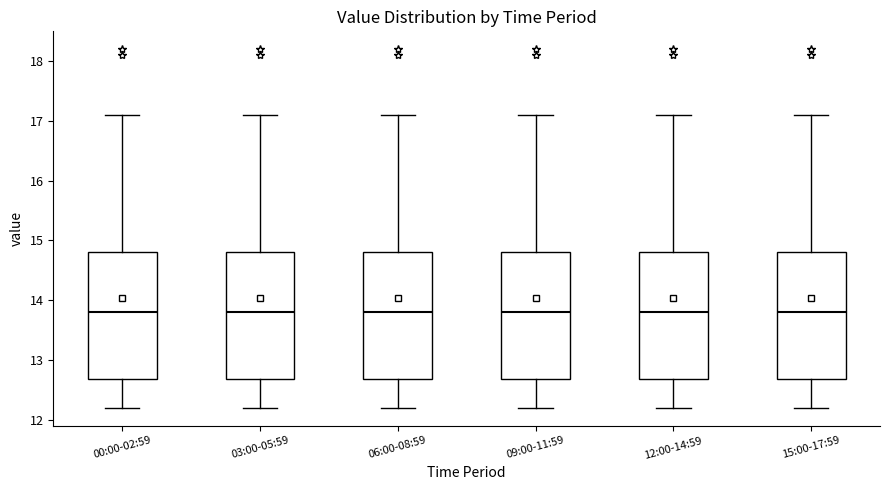

Reading left to right, read every box against the y-axis: the position of its median line, the range the box covers, and the ends of its whiskers. The values are not printed on the chart, so give them approximately, as read against the axis.

00:00-02:59: median 13.8, box 12.7 to 14.8, whiskers 12.2 to 17.1
03:00-05:59: median 13.8, box 12.7 to 14.8, whiskers 12.2 to 17.1
06:00-08:59: median 13.8, box 12.7 to 14.8, whiskers 12.2 to 17.1
09:00-11:59: median 13.8, box 12.7 to 14.8, whiskers 12.2 to 17.1
12:00-14:59: median 13.8, box 12.7 to 14.8, whiskers 12.2 to 17.1
15:00-17:59: median 13.8, box 12.7 to 14.8, whiskers 12.2 to 17.1